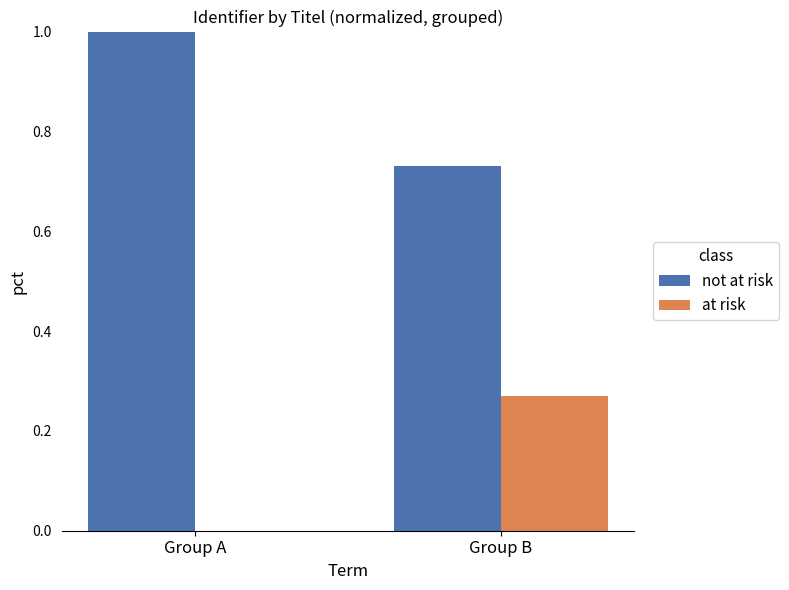

What is the maximum value for not at risk?

1.0